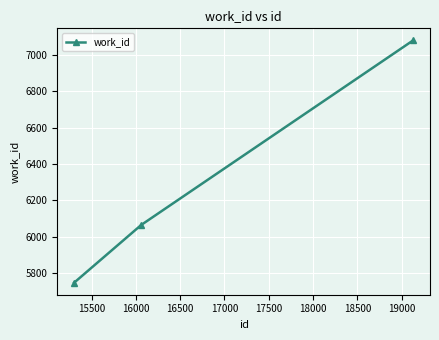

What is the average value?

6297